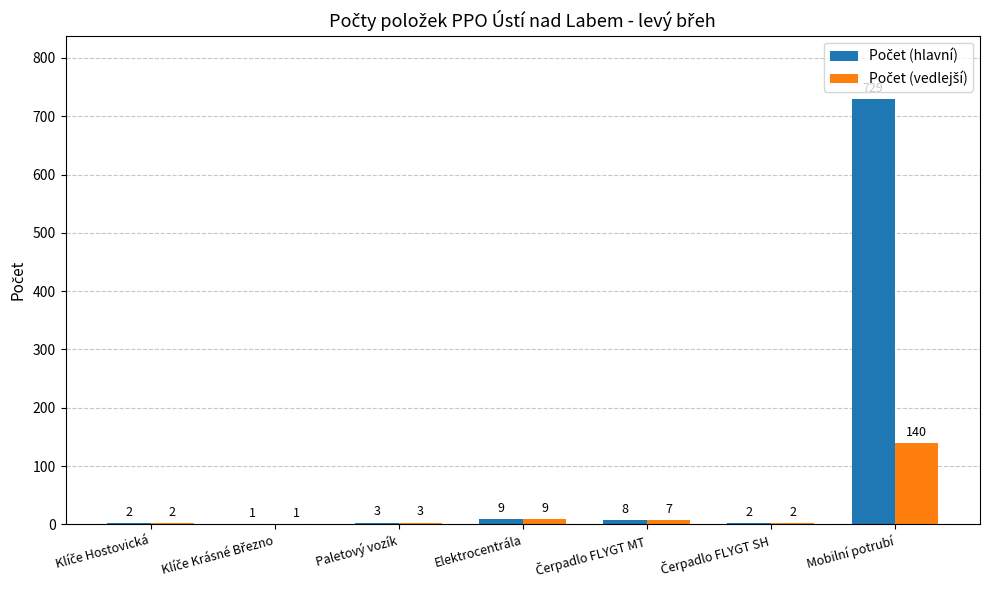

What is the greatest value displayed?

729